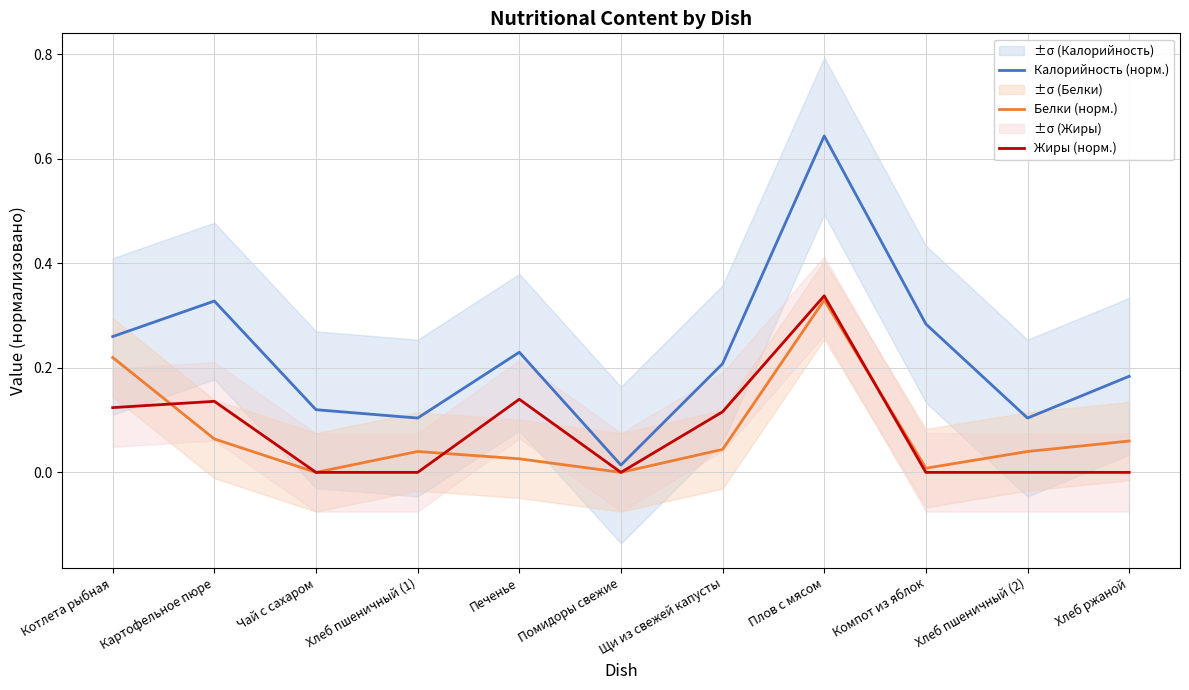

How many interior local valleys does the Калорийность (норм.) series have?

3